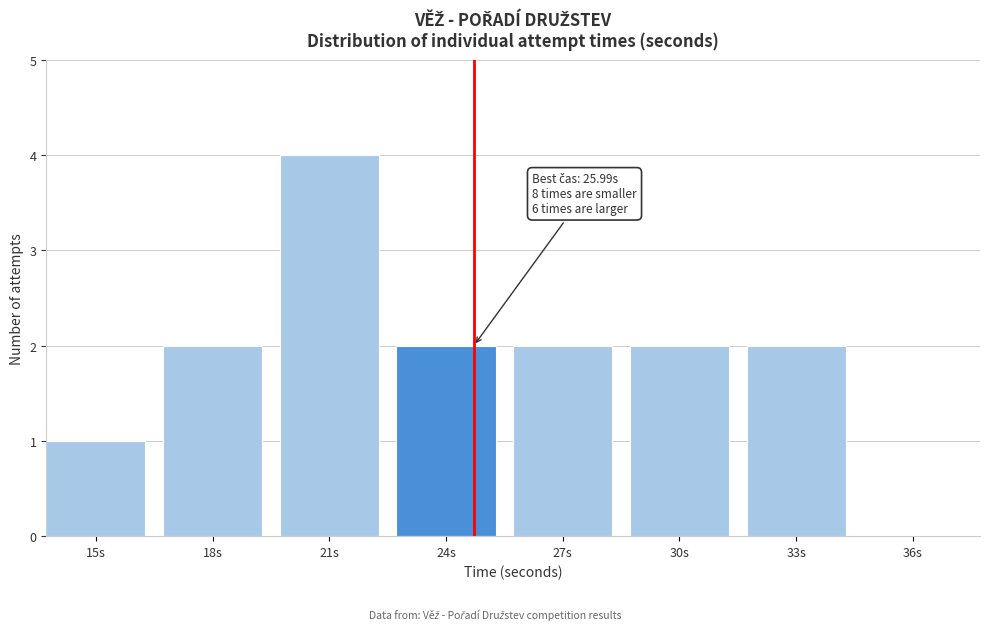

Reading right to left, transcribe all the data shown in this chart.

36s=0	33s=2	30s=2	27s=2	24s=2	21s=4	18s=2	15s=1